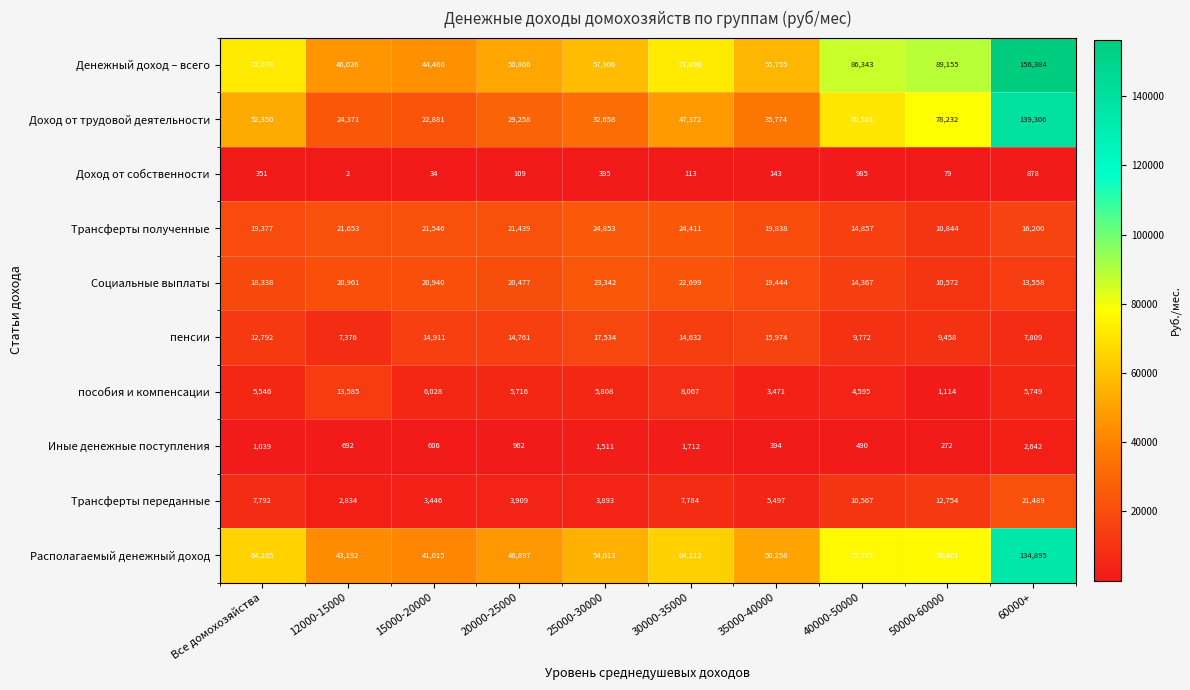

Where does the пенсии series first go above 14632?

15000-20000